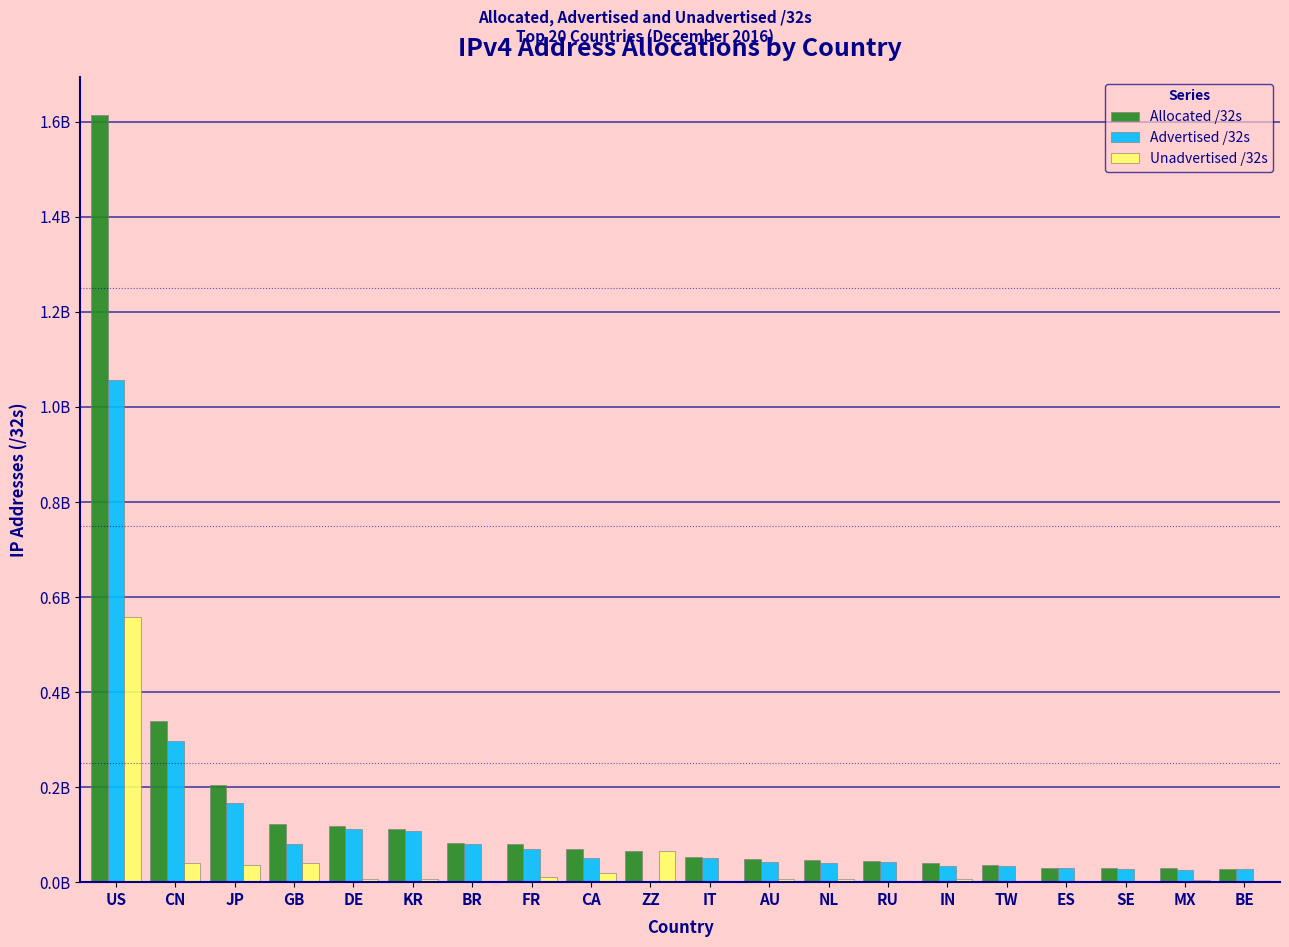

Does the chart contain stacked bars?

No